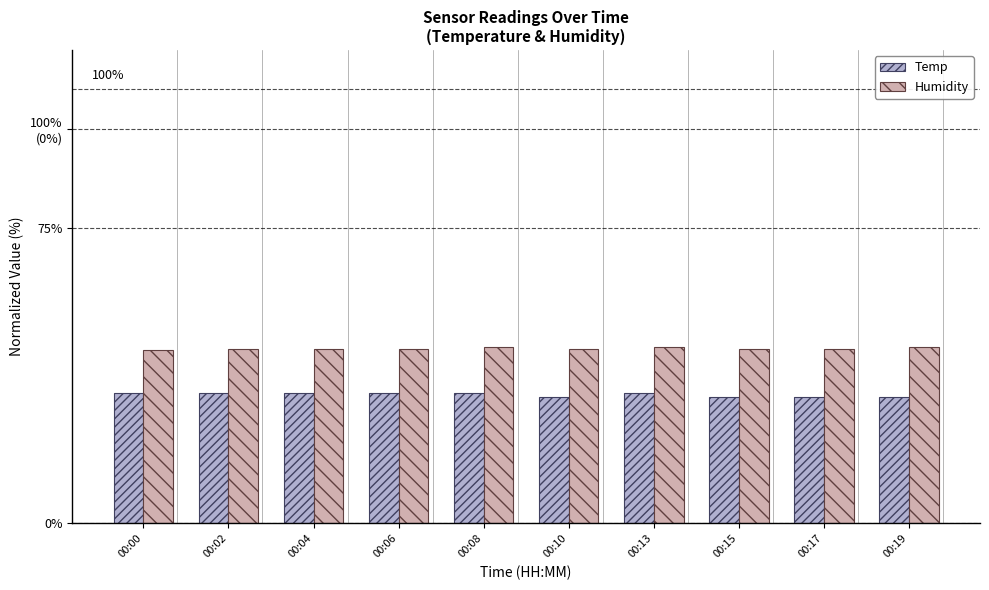

List the labels in order of Temp value, smallest first.

00:10, 00:15, 00:17, 00:19, 00:00, 00:02, 00:04, 00:06, 00:08, 00:13